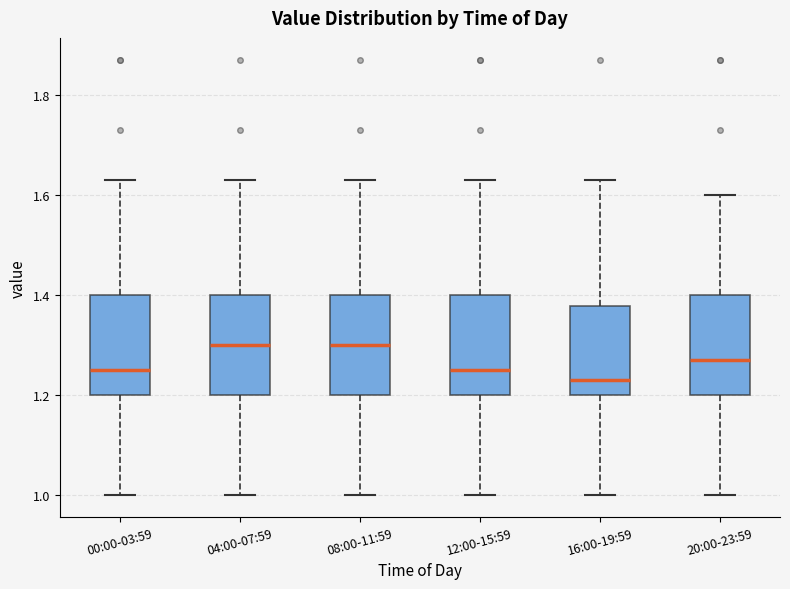

Which box's median line is the lowest?

16:00-19:59